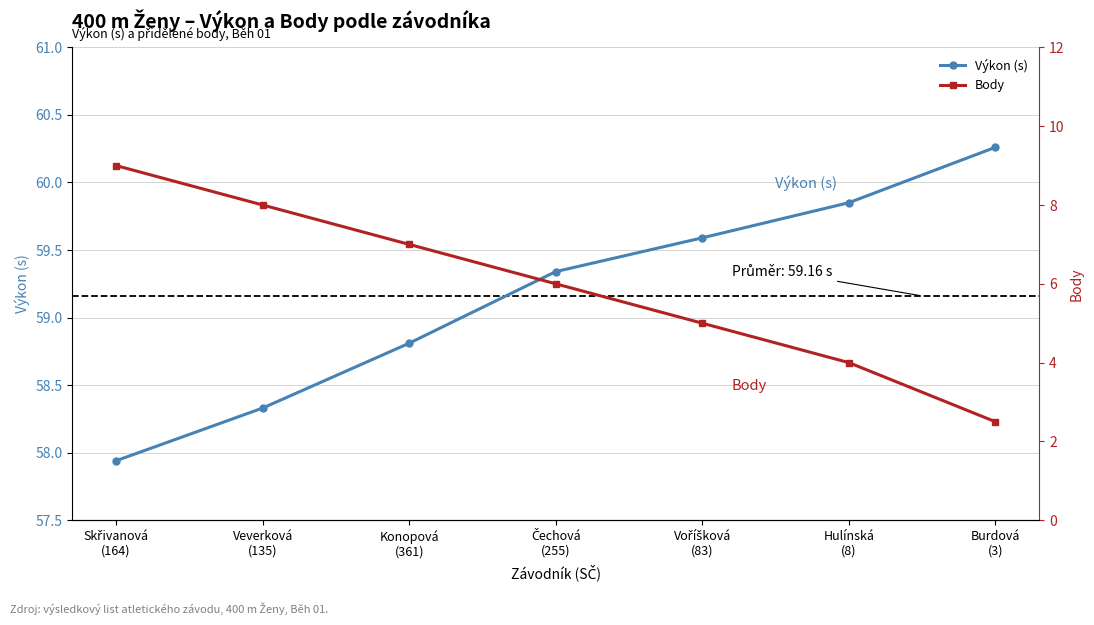

What is the label of the 4th point from the right?

Čechová
(255)